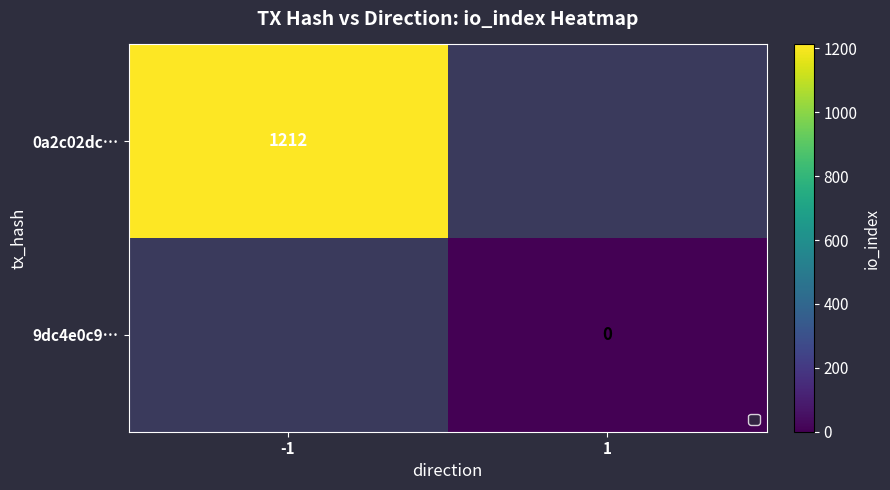

Is it true that 0a2c02dc… equals 1761 at -1?

False